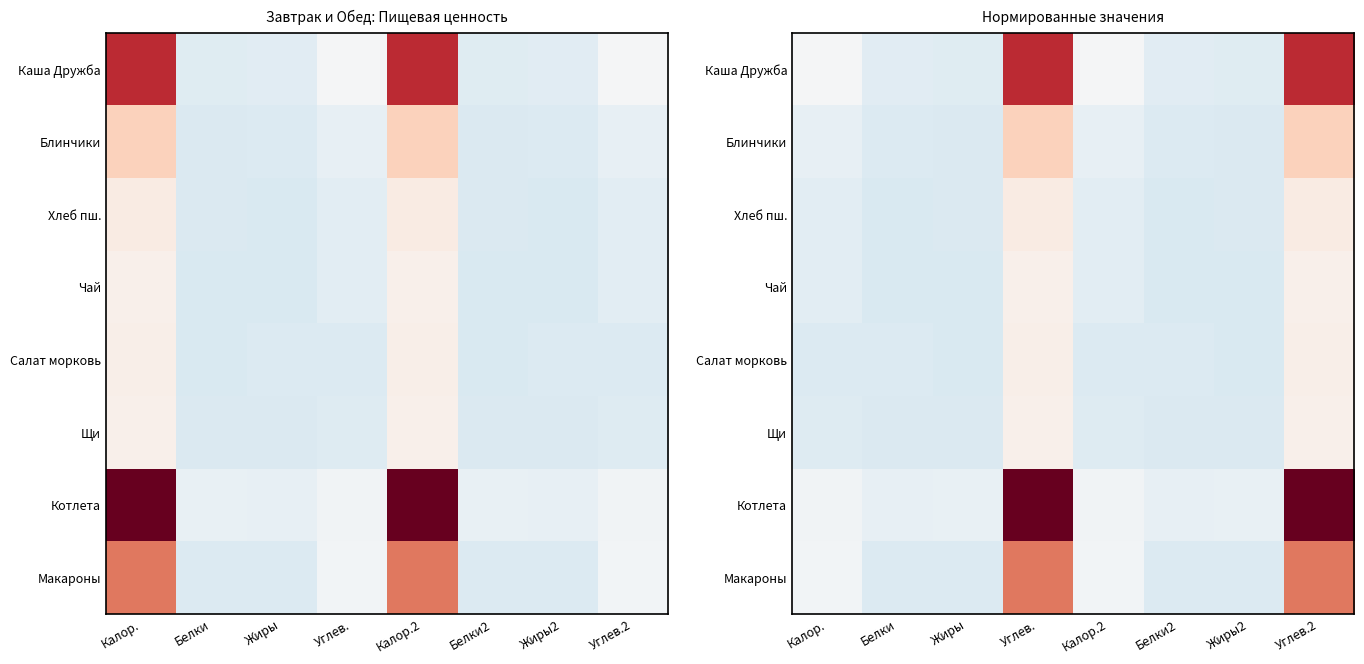

The value of Хлеб пш. at Белки is -0.6. True or false?

True